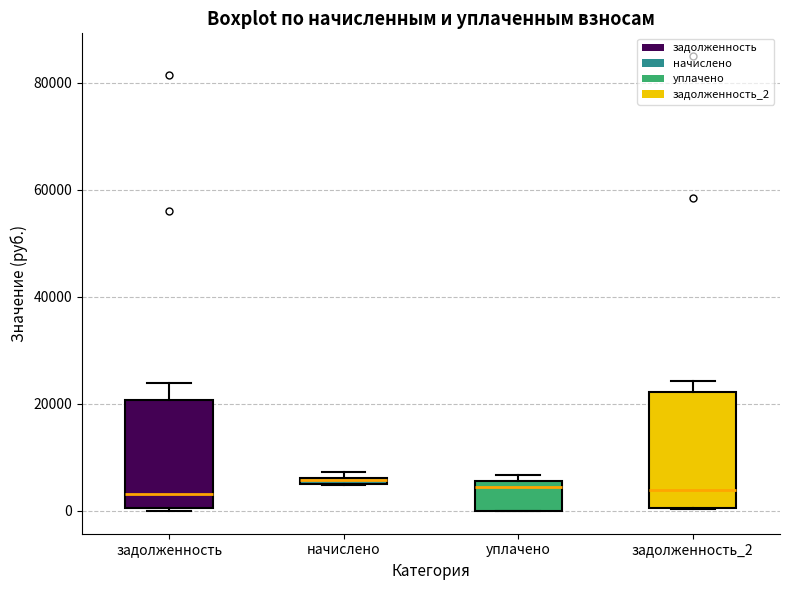

Where is the lower edge of the box for начислено on the y-axis? The values are not printed on the chart, so give them approximately, as read against the axis.

4000